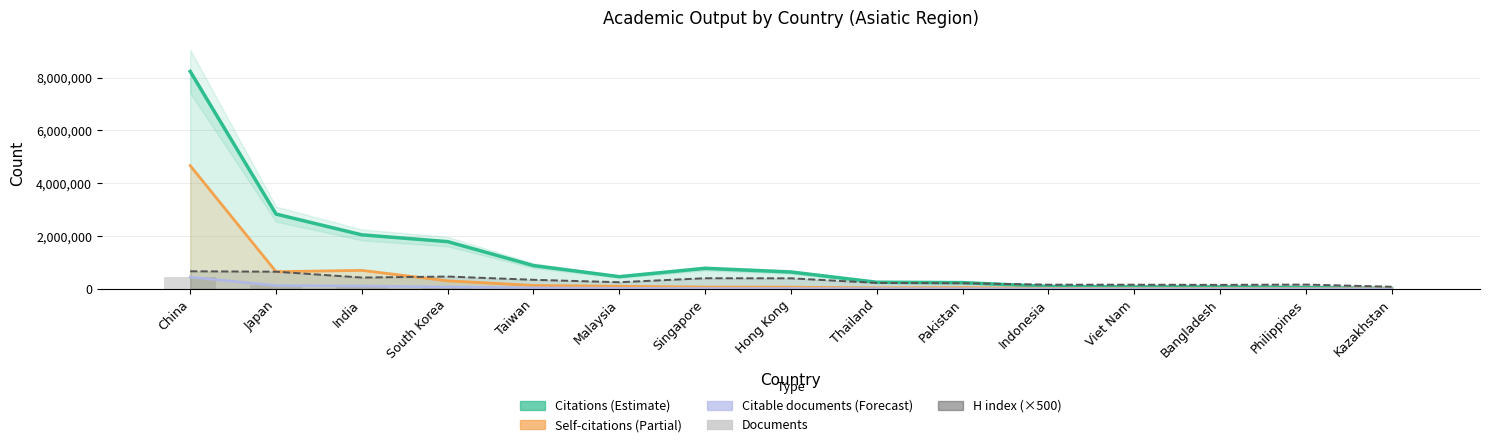

What is the value of the Self-citations bar at the 14th from the left?

4924